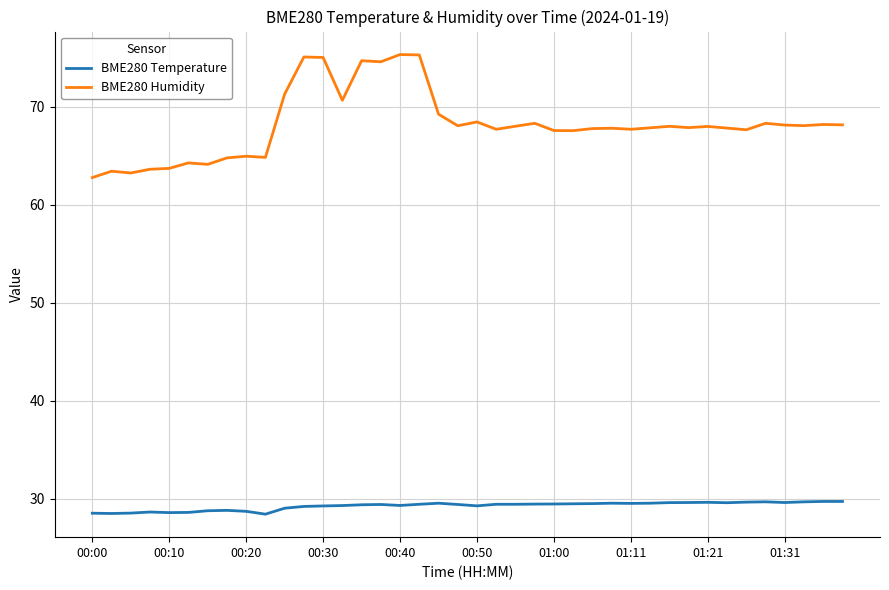

List the series in order of their overall mean, lowest first.

BME280 Temperature, BME280 Humidity